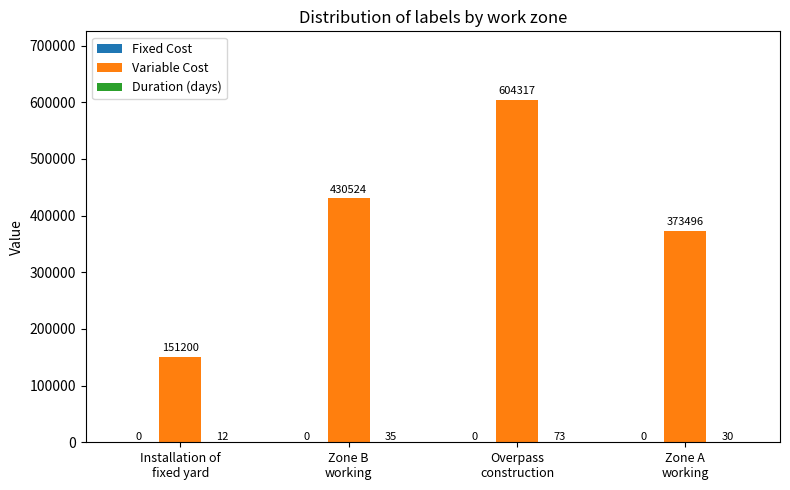

What is the maximum value shown in the chart?

604317